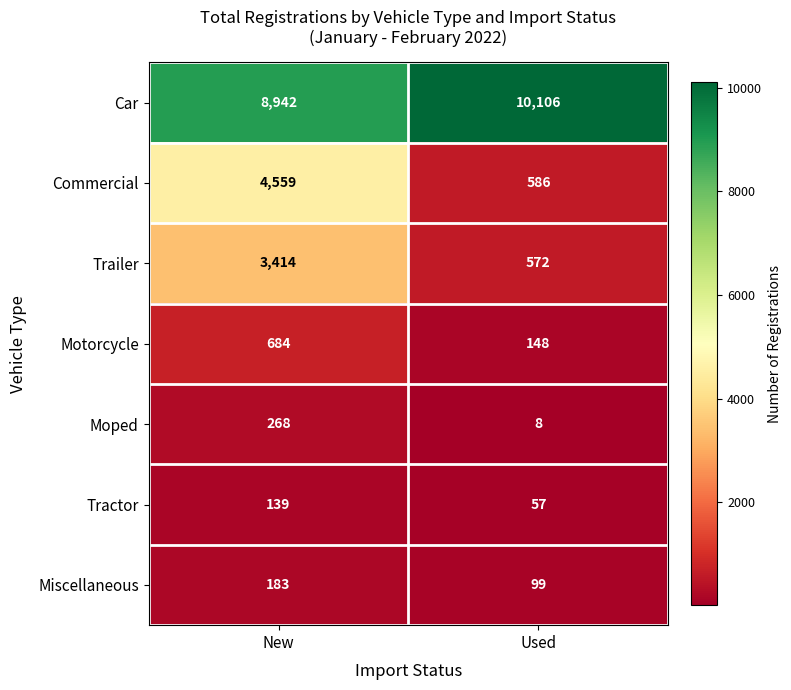

Which label corresponds to the smallest value in the chart?

Used